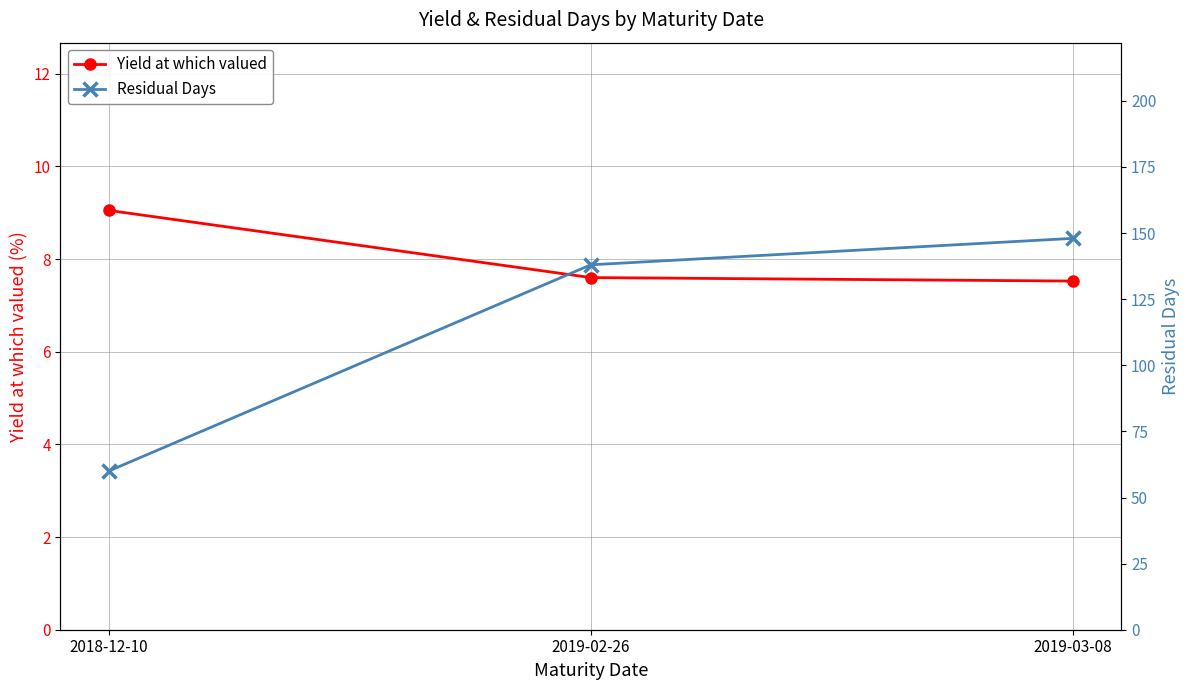

Is it true that Residual Days equals 206.6 at 2019-03-08?

False